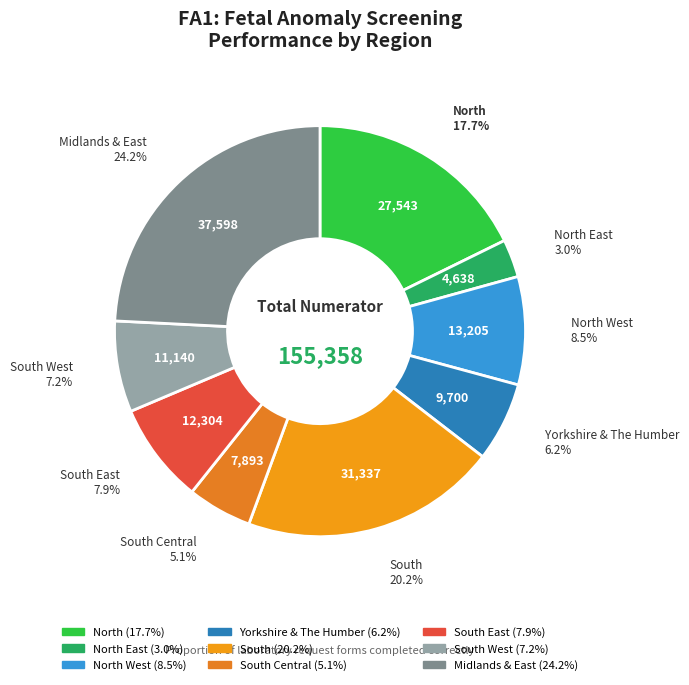

How many slices are in this pie chart?

9